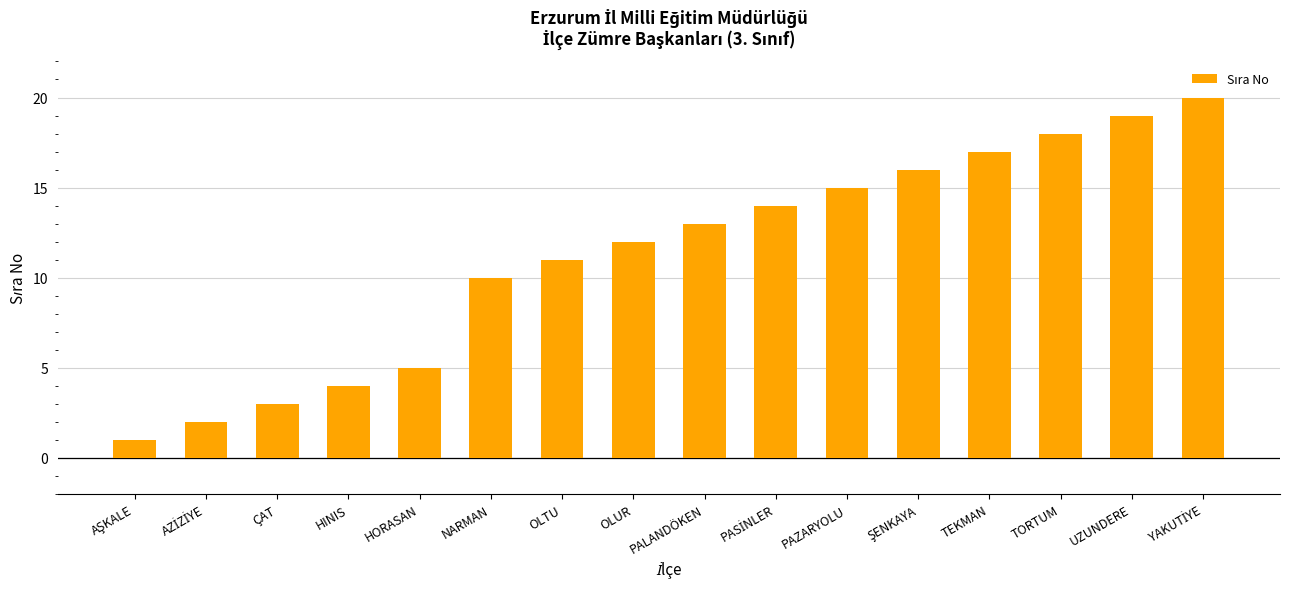

What is the label of the 4th bar from the left?

HINIS